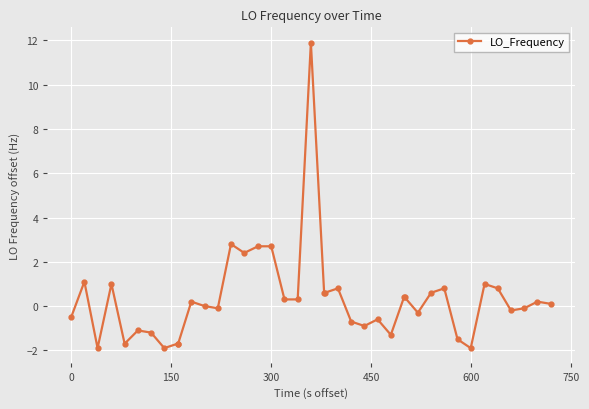

What is the value of the 4th point from the left?

1.0